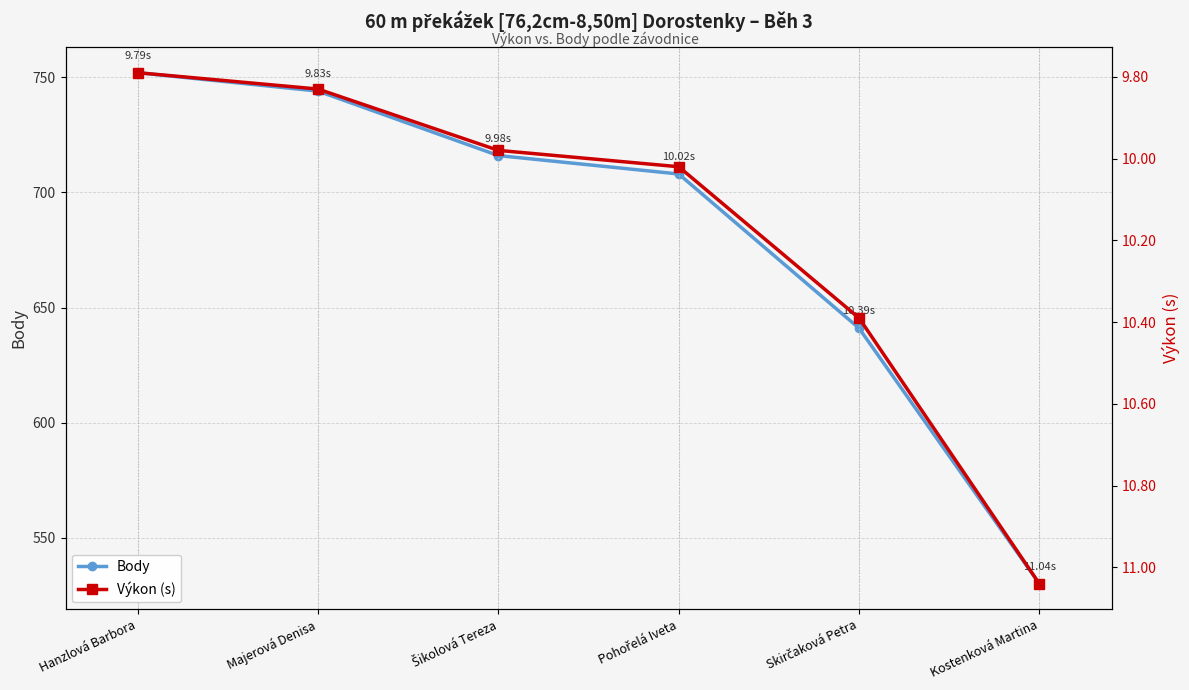

Which series has the widest spread of values?

Body